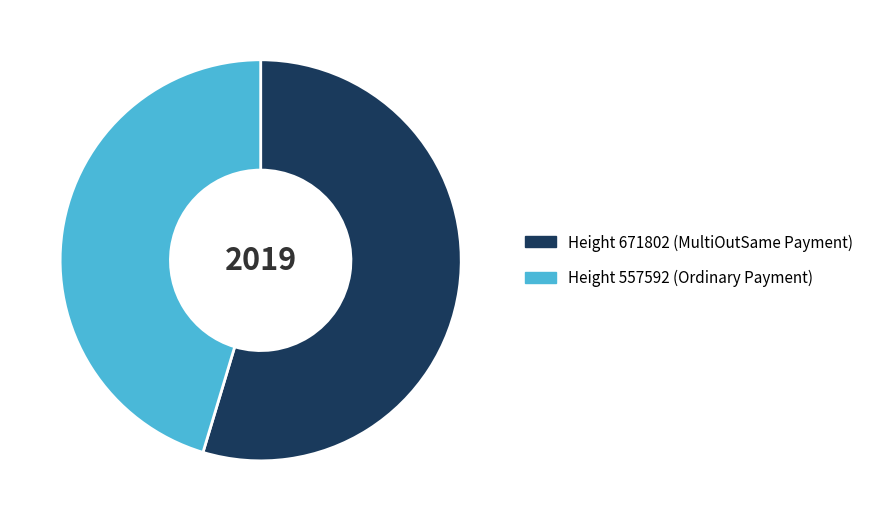

Is it true that Height 557592 (Ordinary Payment) is 35% of the pie?

False